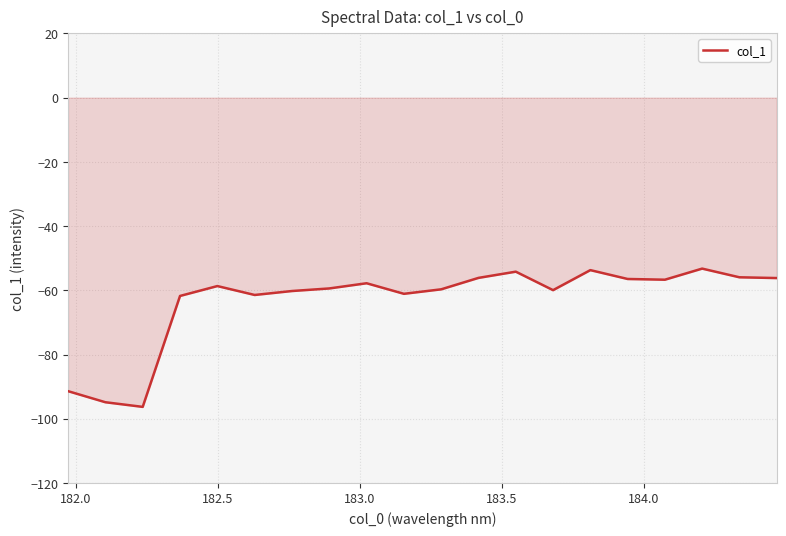

What is the smallest value displayed?

-96.3